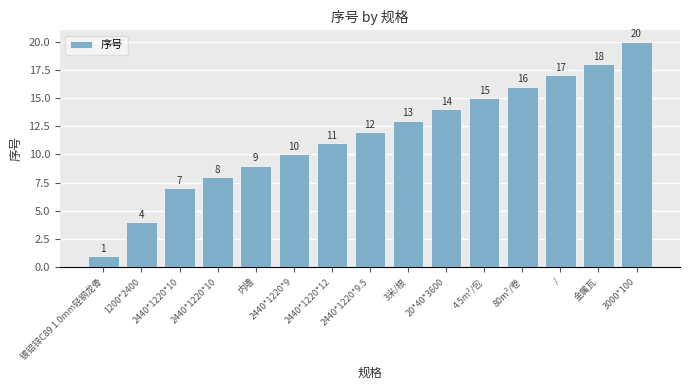

What is the label of the 10th bar from the right?

2440*1220*9